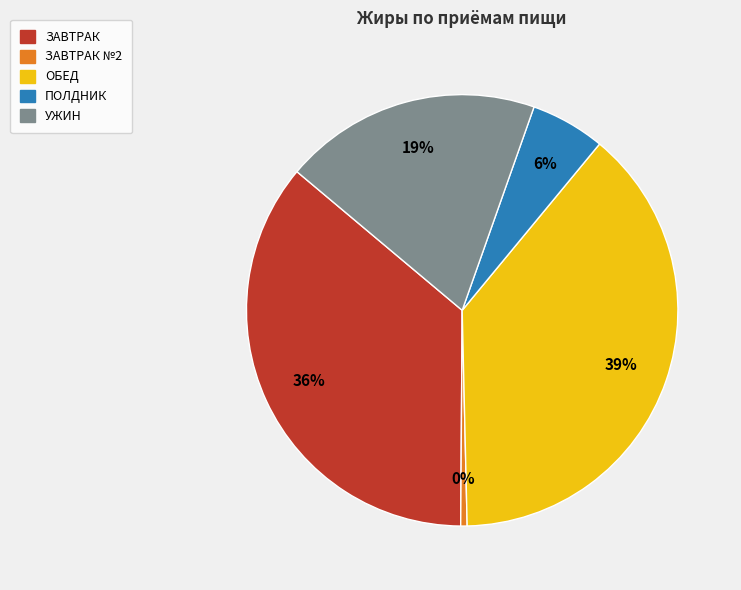

Is there a majority slice in this chart?

No